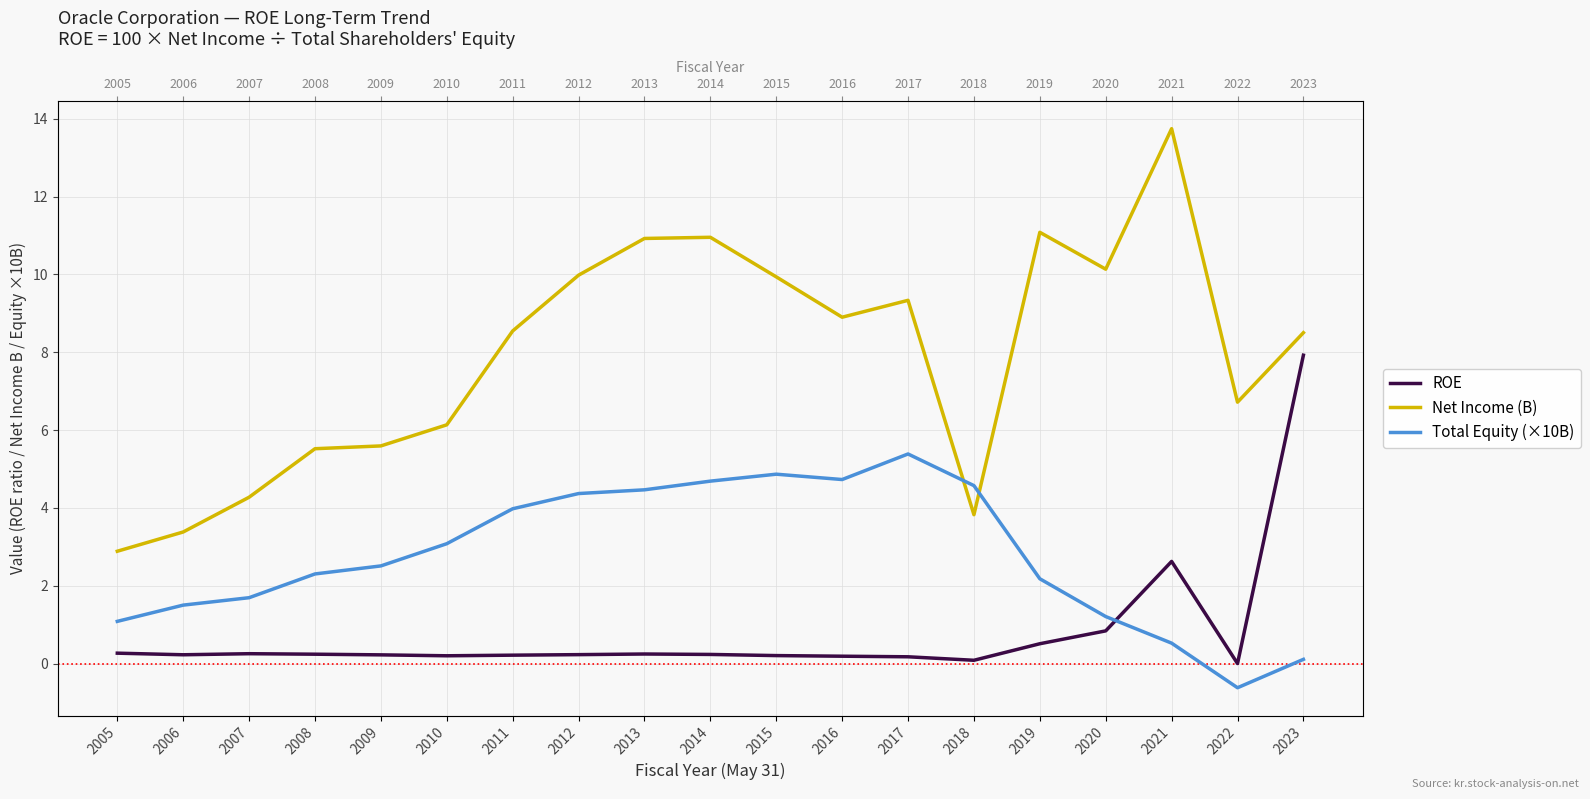

Where is the first local minimum for ROE?

2006